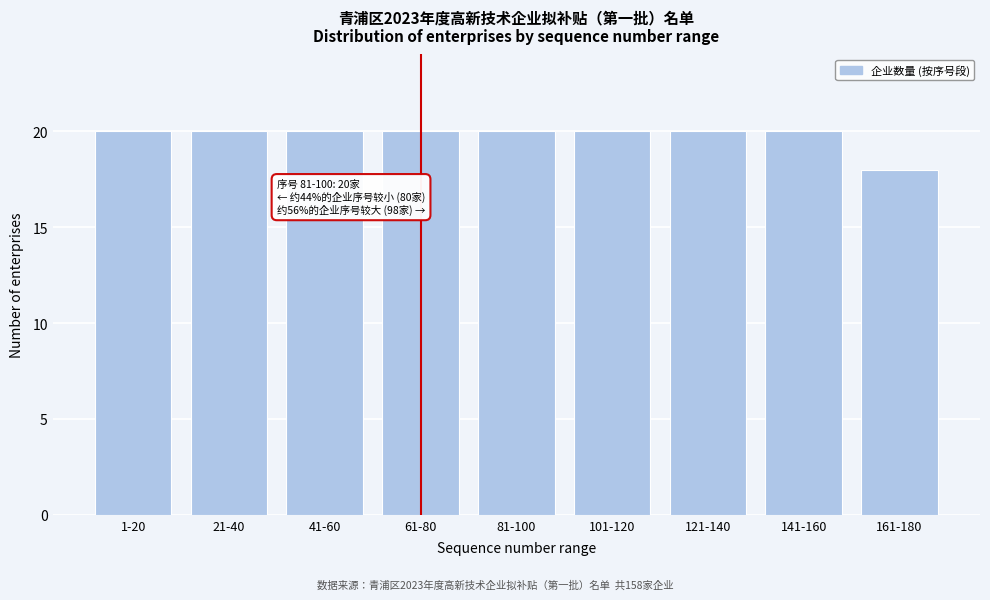

Reading left to right, what are all the values shown in this chart?

1-20=20	21-40=20	41-60=20	61-80=20	81-100=20	101-120=20	121-140=20	141-160=20	161-180=18